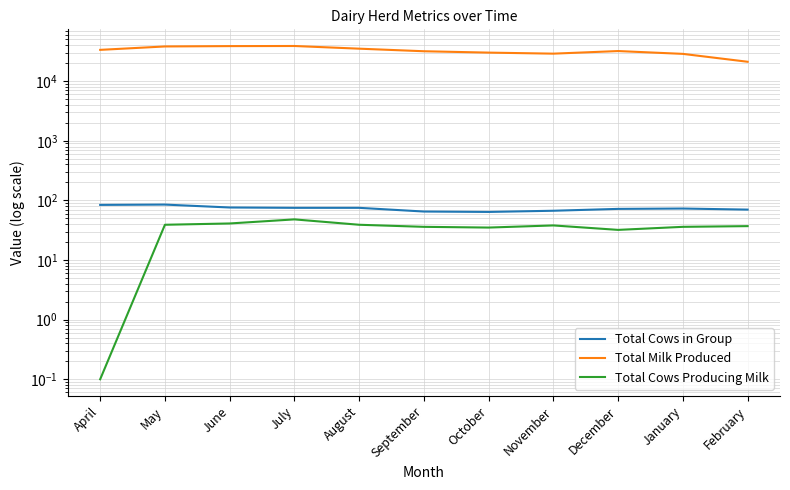

What is the difference between the maximum and minimum values in the Total Cows in Group series?

21.0